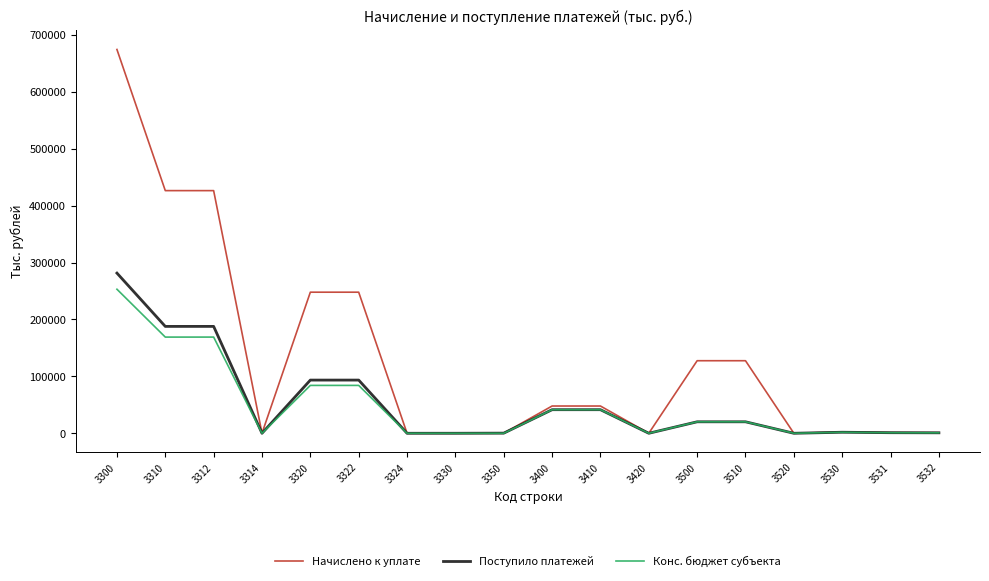

At which category is the sum across all series the highest?

3300